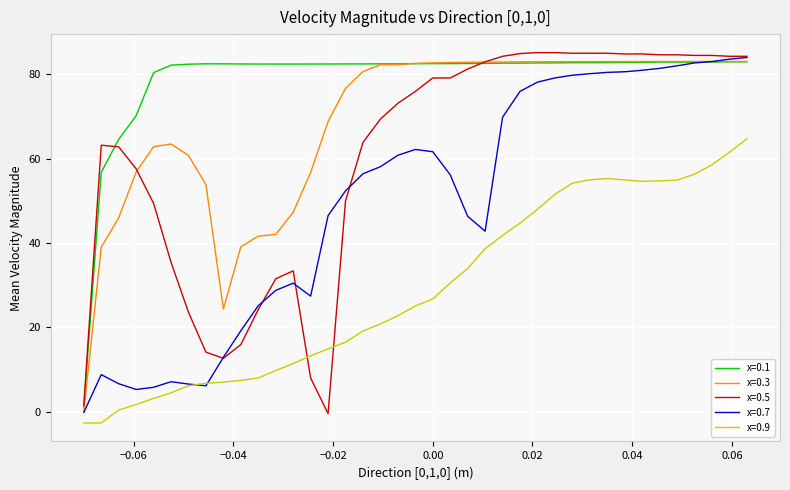

What is the difference between the maximum and minimum values in the x=0.3 series?

83.0